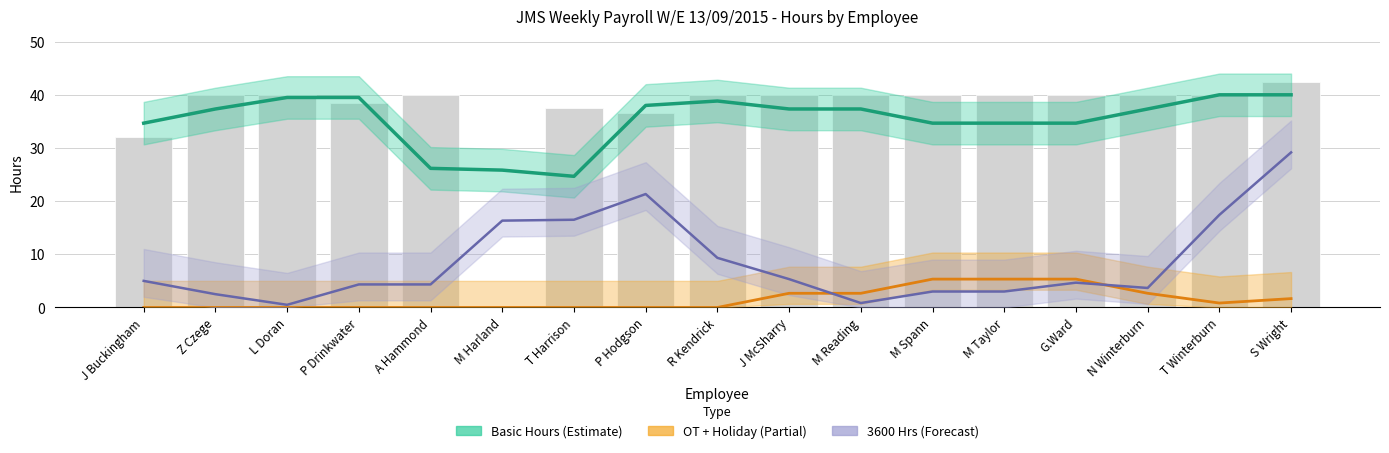

What is the value of the 3600 Hrs (line) bar at the 12th from the left?

3.0